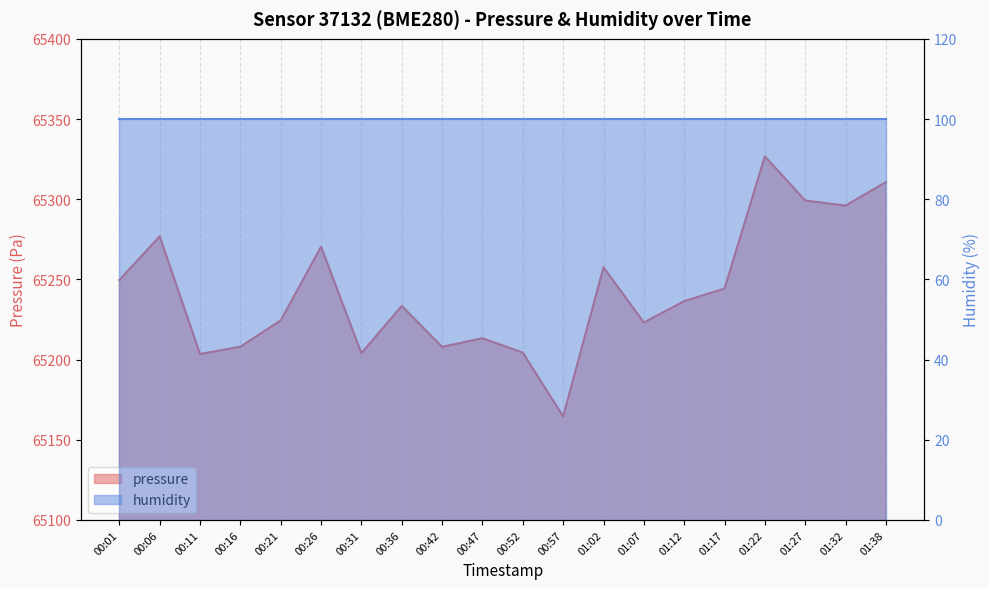

What position from the left is 00:16?

4